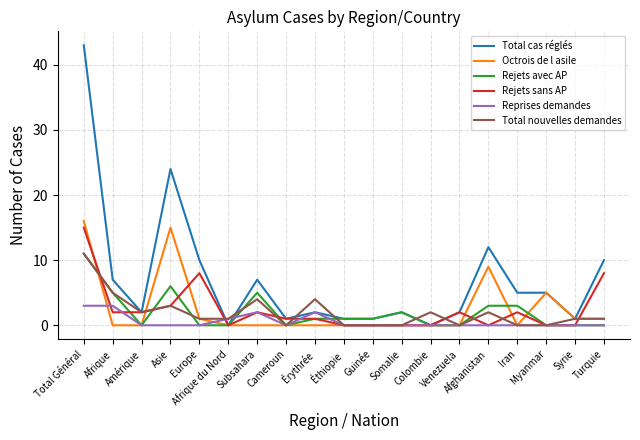

Which series has the largest total across all categories?

Total cas réglés